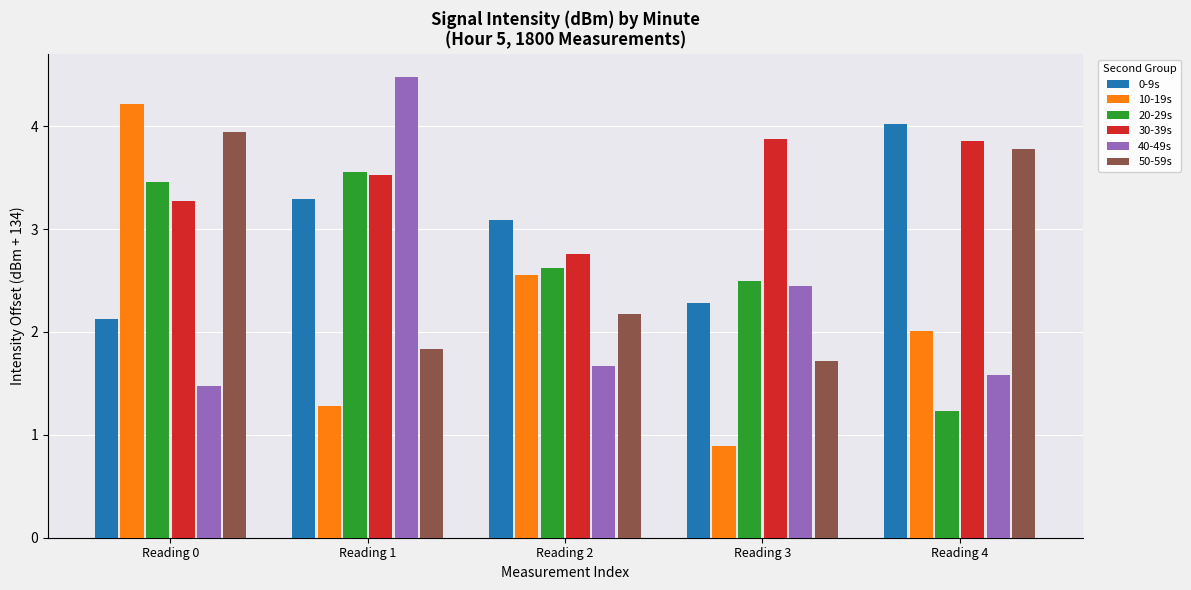

Is the value of 20-29s at Reading 2 greater than the value of 40-49s at Reading 1?

No